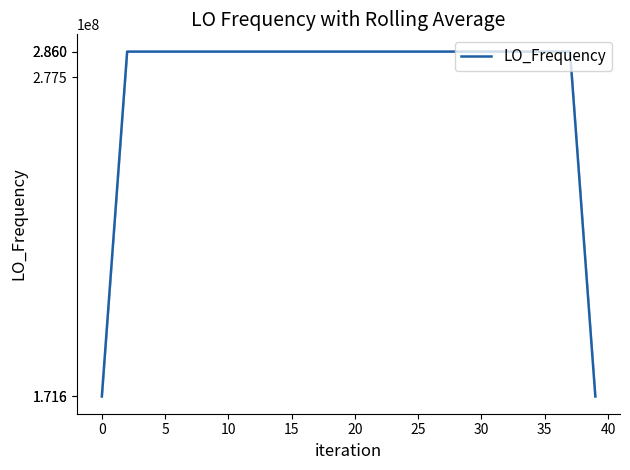

What is the minimum value shown in the chart?

171628200.0